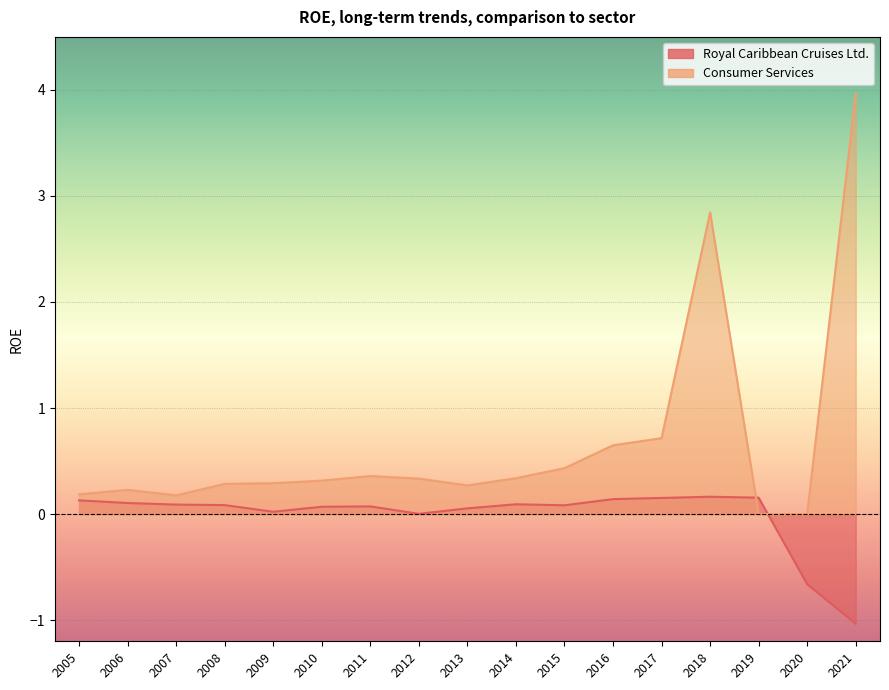

What are all the series names shown in the legend?

Royal Caribbean Cruises Ltd., Consumer Services